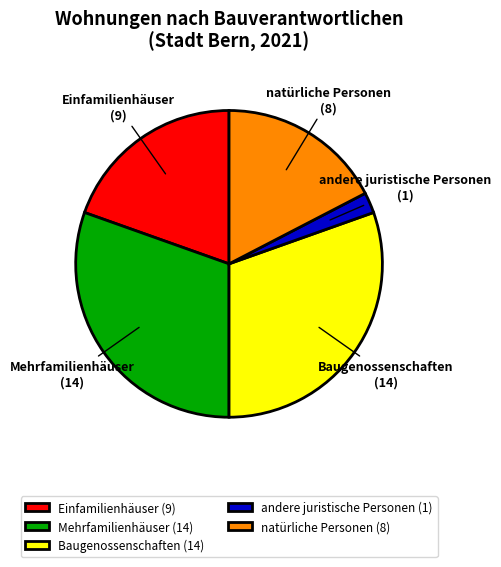

The natürliche Personen slice represents 1% of the pie. True or false?

False